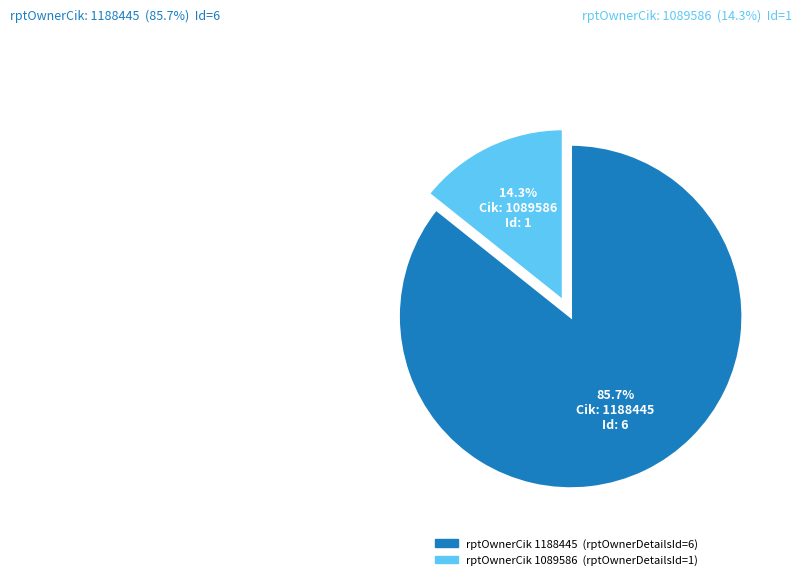

How many segments does this pie chart have?

2